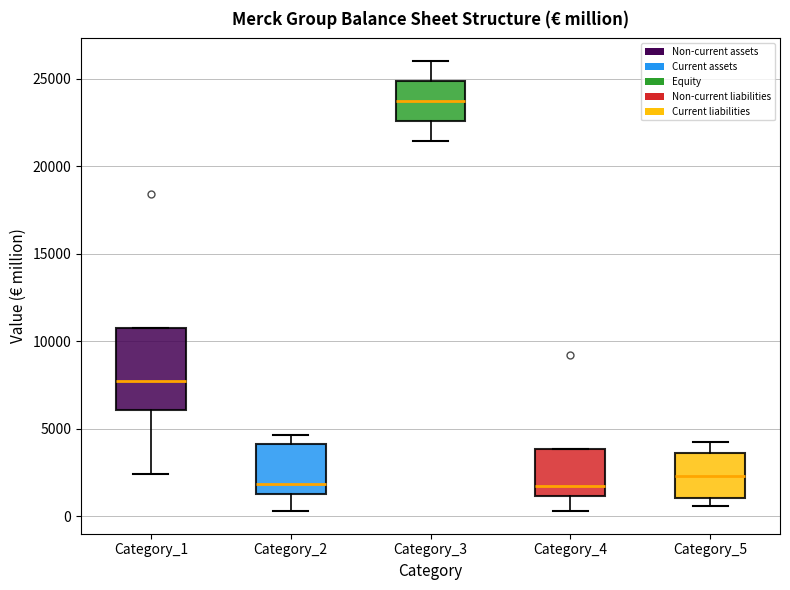

Reading left to right, transcribe this box plot: for each box, give where its median line is, the range the box spans, and where its two whiskers end, as read against the y-axis. The values are not printed on the chart, so give them approximately, as read against the axis.

Category_1: median 8000, box 6000 to 11000, whiskers 2500 to 11000
Category_2: median 2000, box 1500 to 4000, whiskers 500 to 4500
Category_3: median 23500, box 22500 to 25000, whiskers 21500 to 26000
Category_4: median 2000, box 1000 to 4000, whiskers 500 to 4000
Category_5: median 2500, box 1000 to 3500, whiskers 500 to 4500